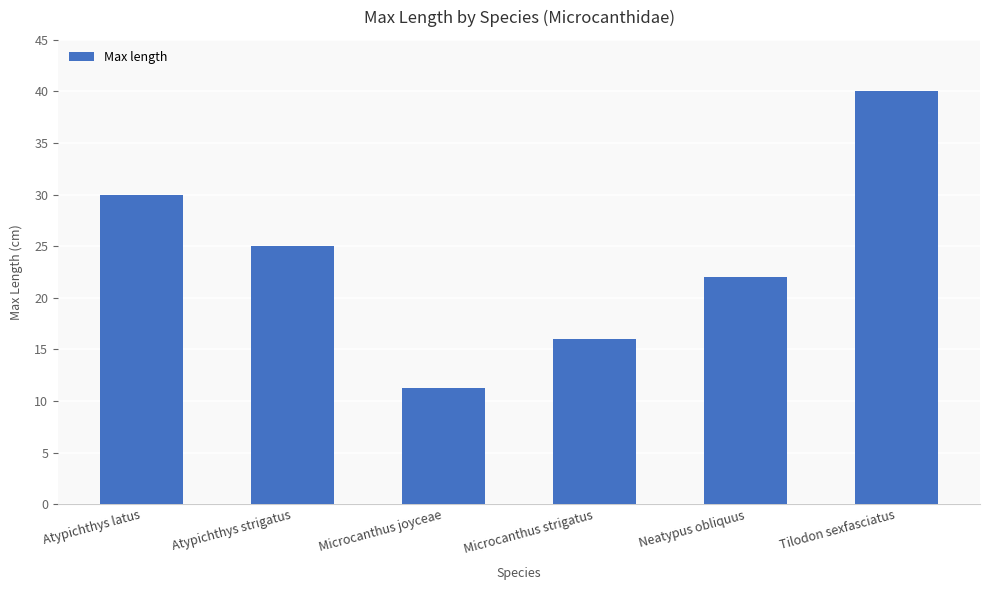

What is the difference between the maximum and minimum values?

28.8